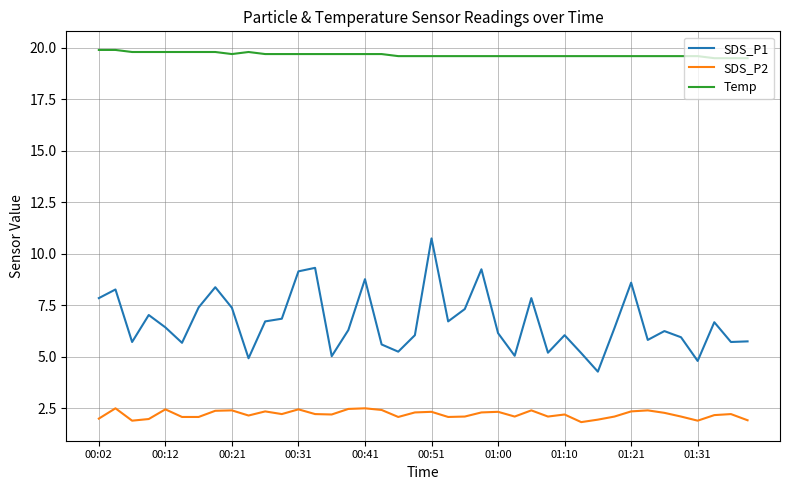

True or false: Temp and SDS_P2 cross at least once.

False